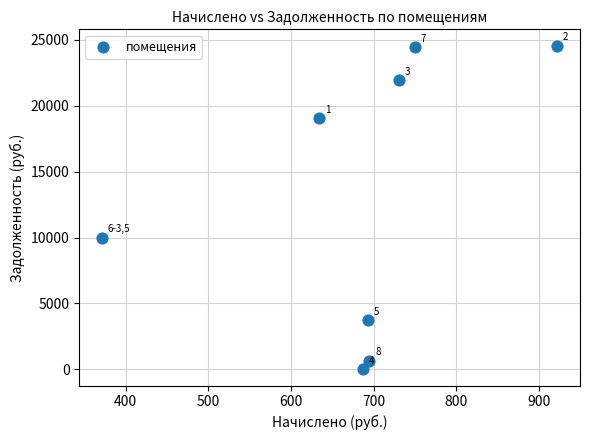

What Y value in the scatter plot is closest to 12288?

10000.0